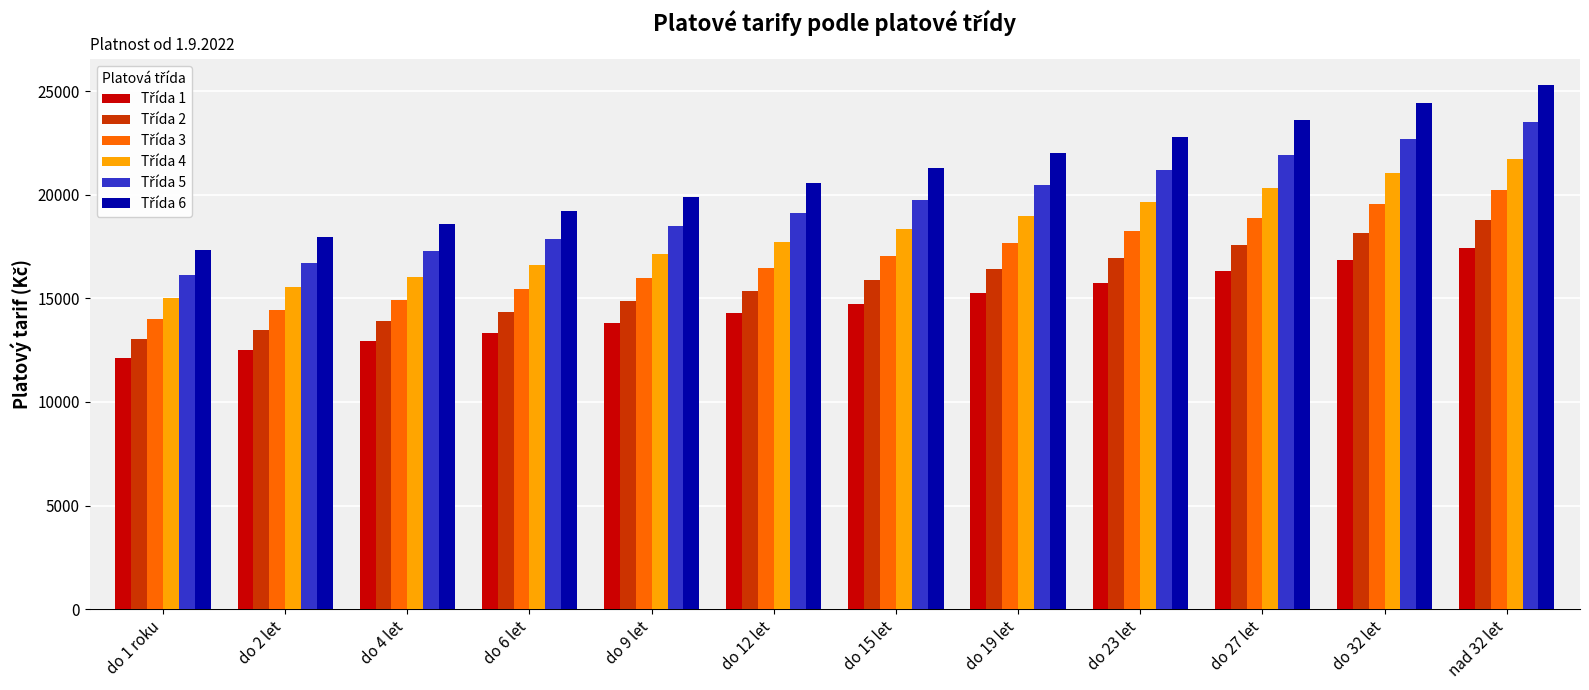

What is the difference between the highest and lowest values at do 12 let?

6280